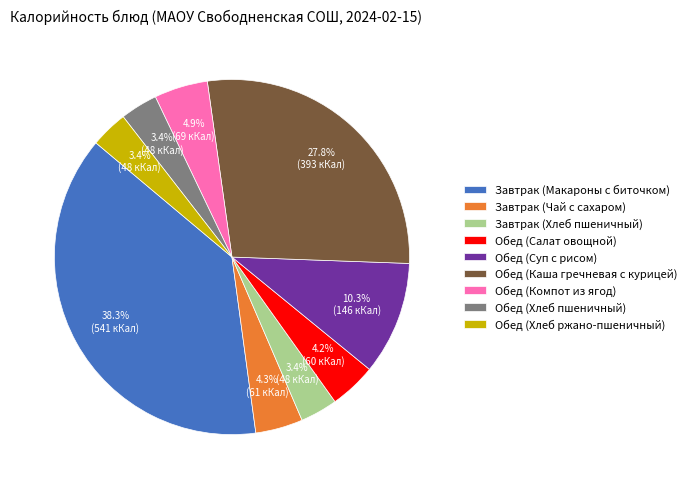

To the nearest percent, what is the average slice percentage?

11%